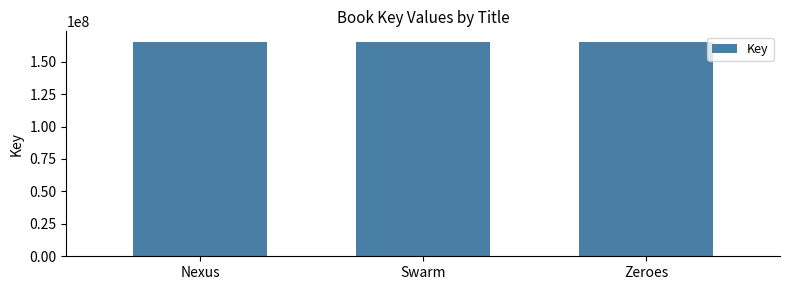

The value at Zeroes is 63944149. True or false?

False